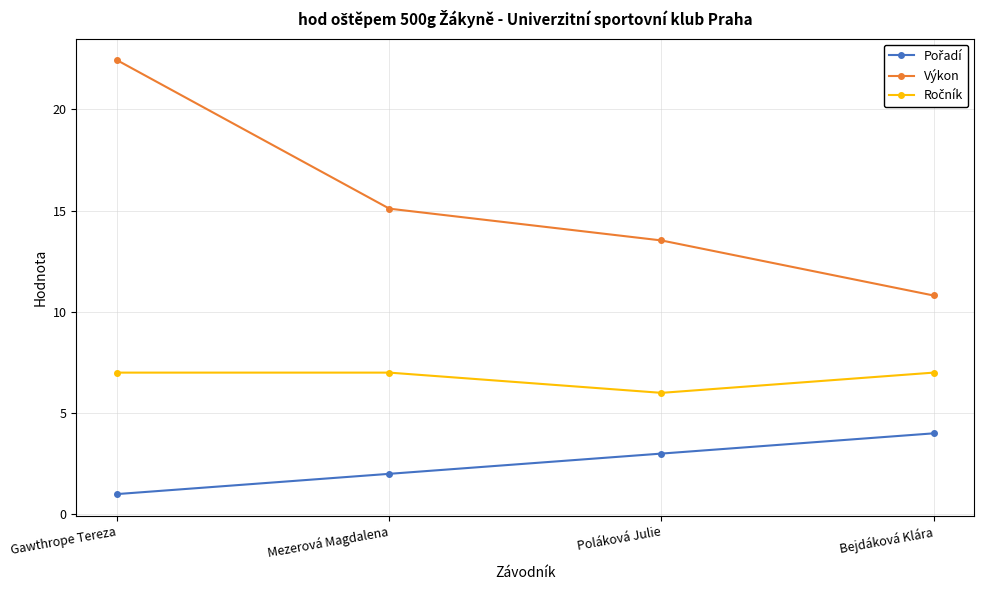

At which label is Výkon closest to 16?

Mezerová Magdalena